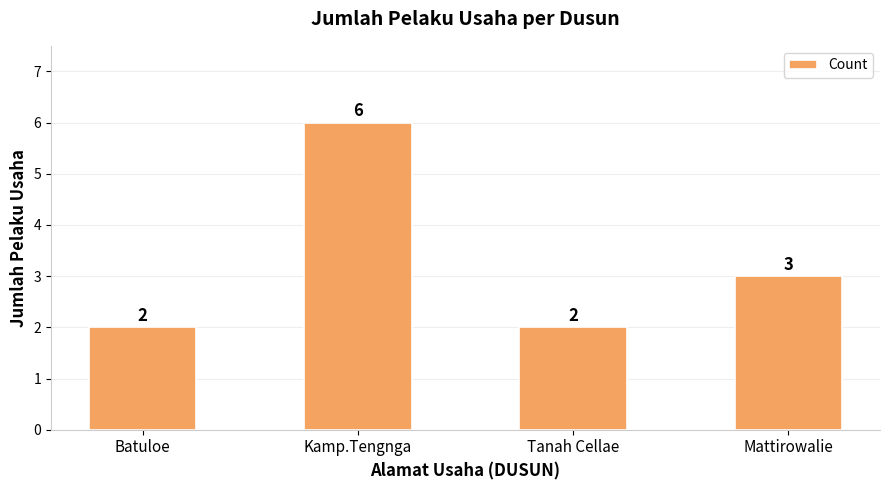

Which has a higher value, Kamp.Tengnga or Batuloe?

Kamp.Tengnga